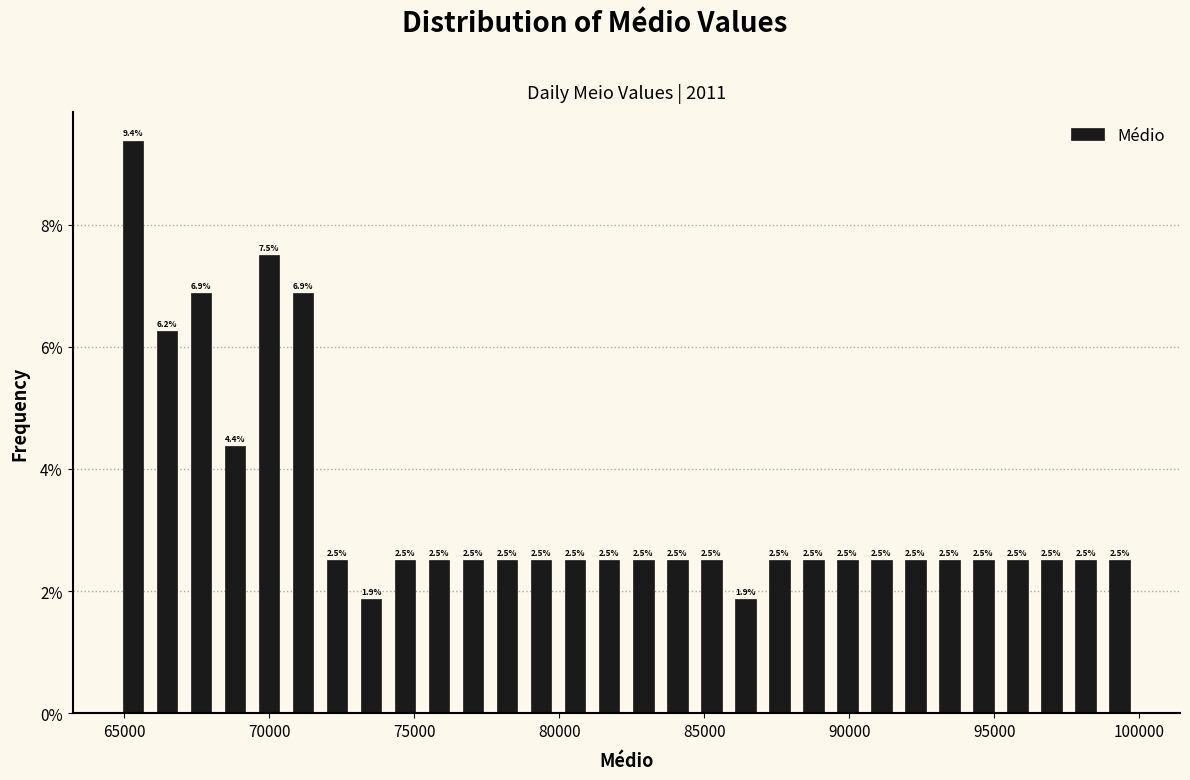

Read against the x-axis, roughly where is the centre of the tallest bar?

65500